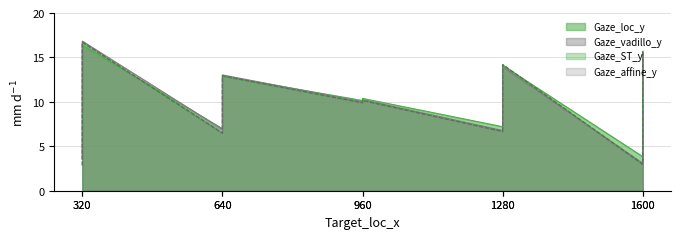

Does the chart have visible grid lines?

Yes